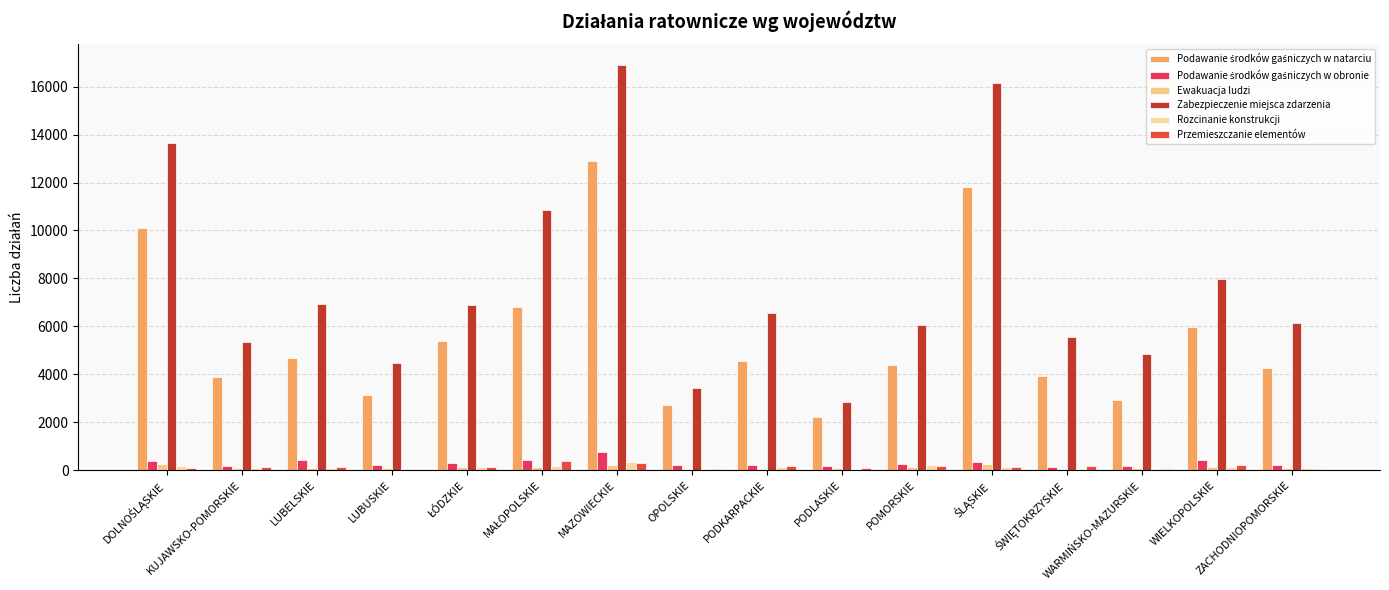

Which series has the largest total across all categories?

Zabezpieczenie miejsca zdarzenia